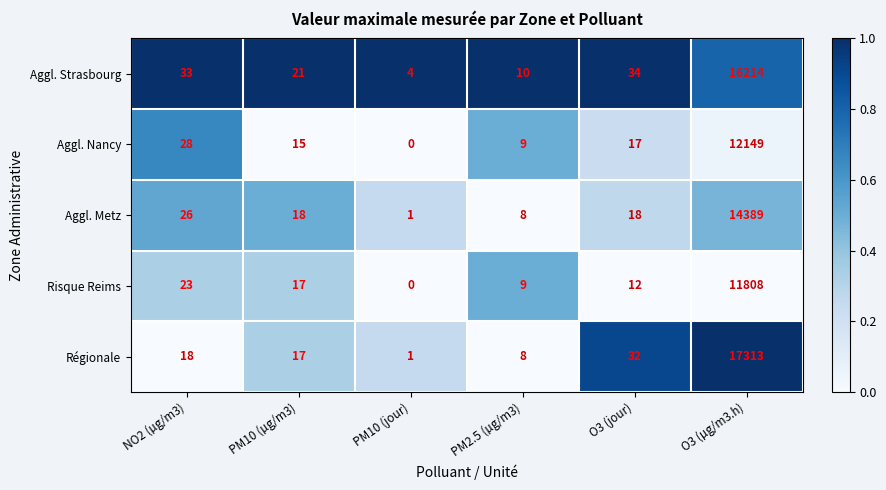

Which series has the largest total across all categories?

Régionale